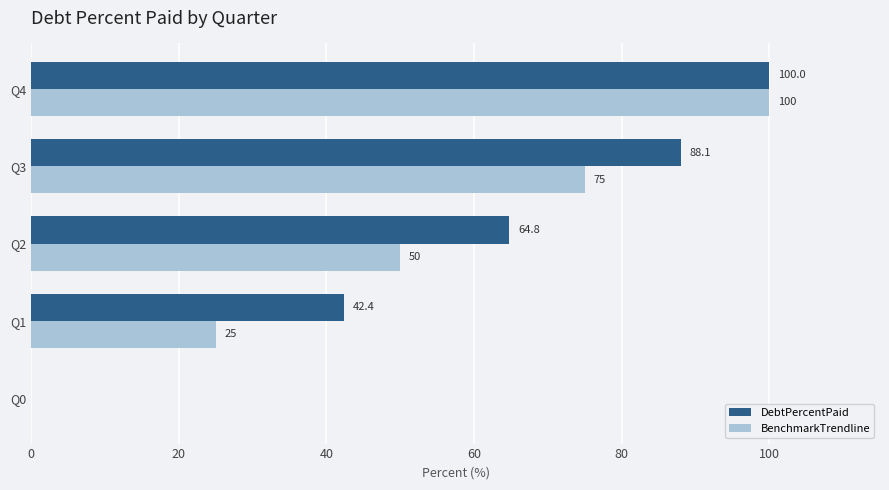

Where is DebtPercentPaid nearest to the value 50?

Q1